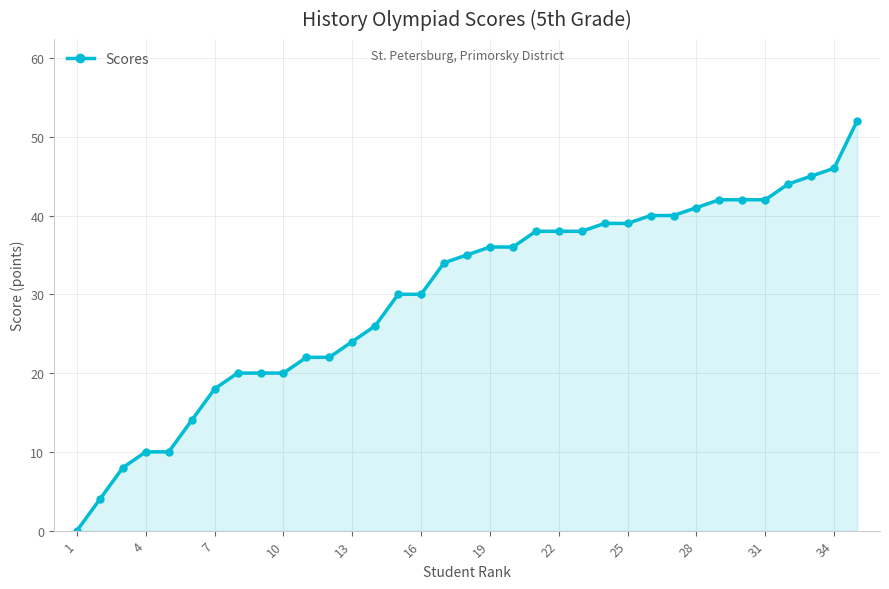

What is the maximum value shown in the chart?

52